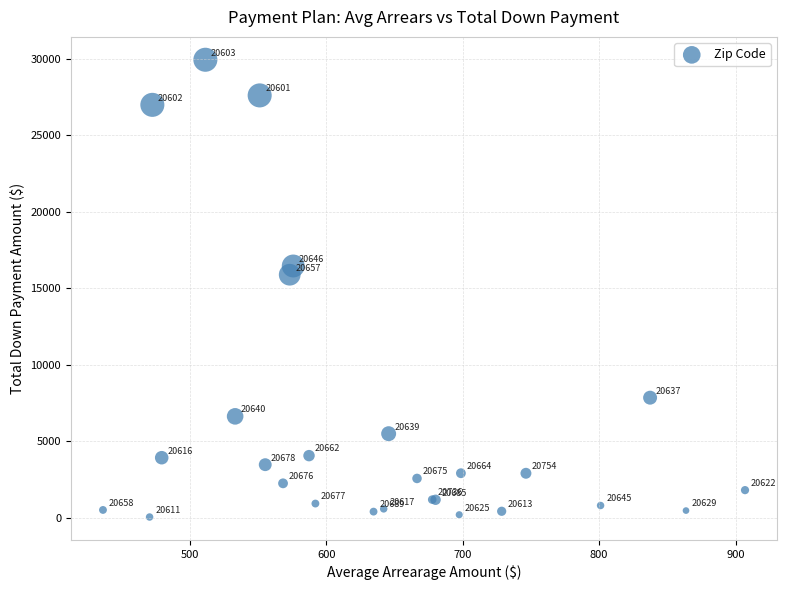

What Y value in the scatter plot is closest to 14988?

15882.2